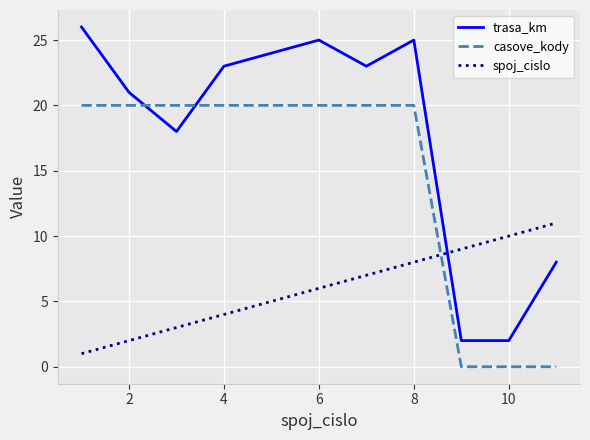

List the series in order of their overall mean, lowest first.

spoj_cislo, casove_kody, trasa_km